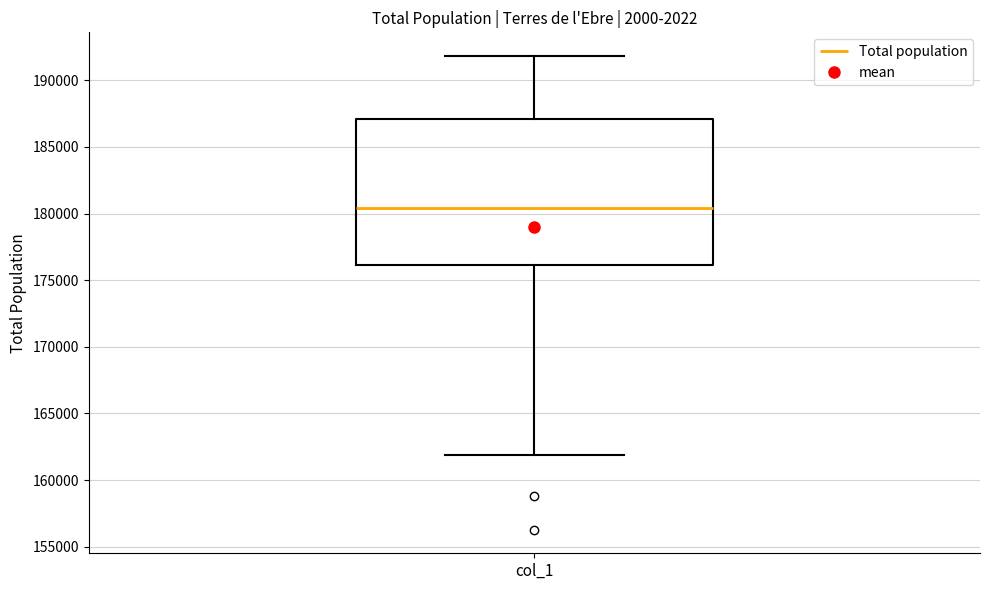

Where is the lower edge of the box for col_1 on the y-axis? The values are not printed on the chart, so give them approximately, as read against the axis.

176000